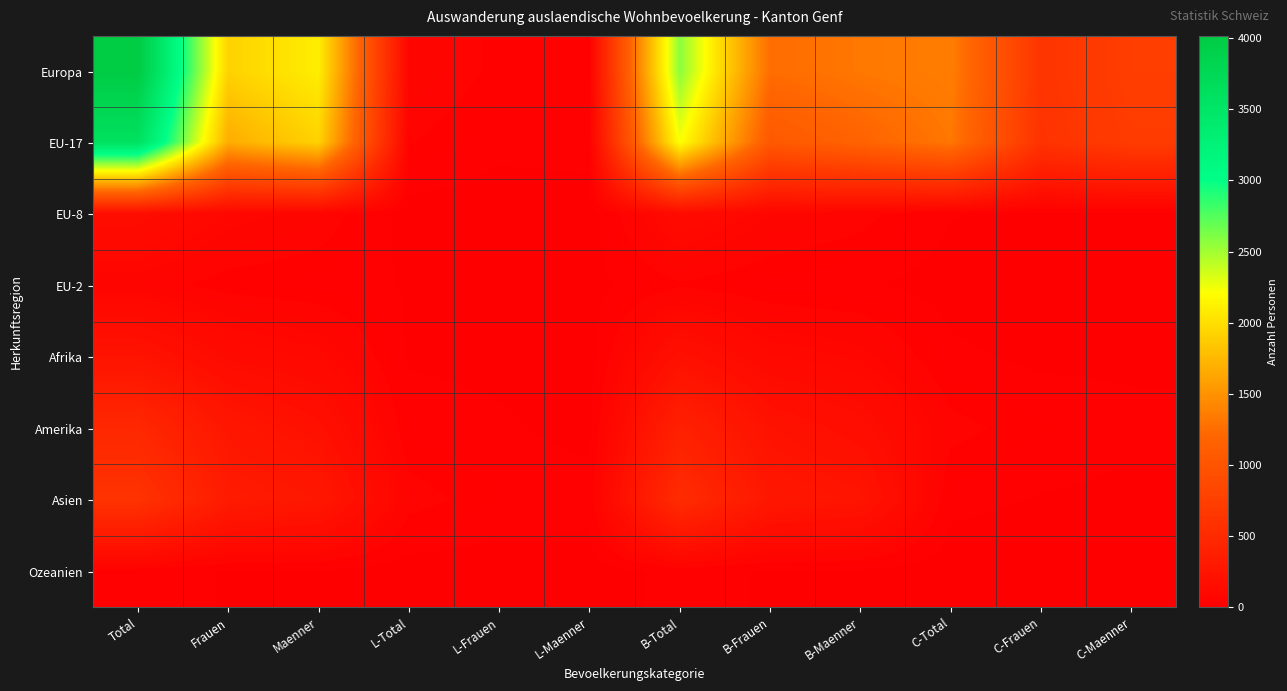

Reading left to right, what are all the values shown in this chart?

Europa: Total=4016	Frauen=1917	Maenner=2099	L-Total=77	L-Frauen=40	L-Maenner=37	B-Total=2575	B-Frauen=1251	B-Maenner=1324	C-Total=1364	C-Frauen=626	C-Maenner=738
EU-17: Total=3593	Frauen=1675	Maenner=1918	L-Total=49	L-Frauen=22	L-Maenner=27	B-Total=2223	B-Frauen=1050	B-Maenner=1173	C-Total=1321	C-Frauen=603	C-Maenner=718
EU-8: Total=158	Frauen=91	Maenner=67	L-Total=4	L-Frauen=2	L-Maenner=2	B-Total=137	B-Frauen=80	B-Maenner=57	C-Total=17	C-Frauen=9	C-Maenner=8
EU-2: Total=62	Frauen=35	Maenner=27	L-Total=14	L-Frauen=8	L-Maenner=6	B-Total=43	B-Frauen=24	B-Maenner=19	C-Total=5	C-Frauen=3	C-Maenner=2
Afrika: Total=235	Frauen=132	Maenner=103	L-Total=13	L-Frauen=10	L-Maenner=3	B-Total=201	B-Frauen=112	B-Maenner=89	C-Total=21	C-Frauen=10	C-Maenner=11
Amerika: Total=474	Frauen=274	Maenner=200	L-Total=27	L-Frauen=19	L-Maenner=8	B-Total=391	B-Frauen=221	B-Maenner=170	C-Total=56	C-Frauen=34	C-Maenner=22
Asien: Total=607	Frauen=326	Maenner=281	L-Total=59	L-Frauen=33	L-Maenner=26	B-Total=525	B-Frauen=279	B-Maenner=246	C-Total=23	C-Frauen=14	C-Maenner=9
Ozeanien: Total=27	Frauen=14	Maenner=13	L-Total=2	L-Frauen=1	L-Maenner=1	B-Total=25	B-Frauen=13	B-Maenner=12	C-Total=0	C-Frauen=0	C-Maenner=0